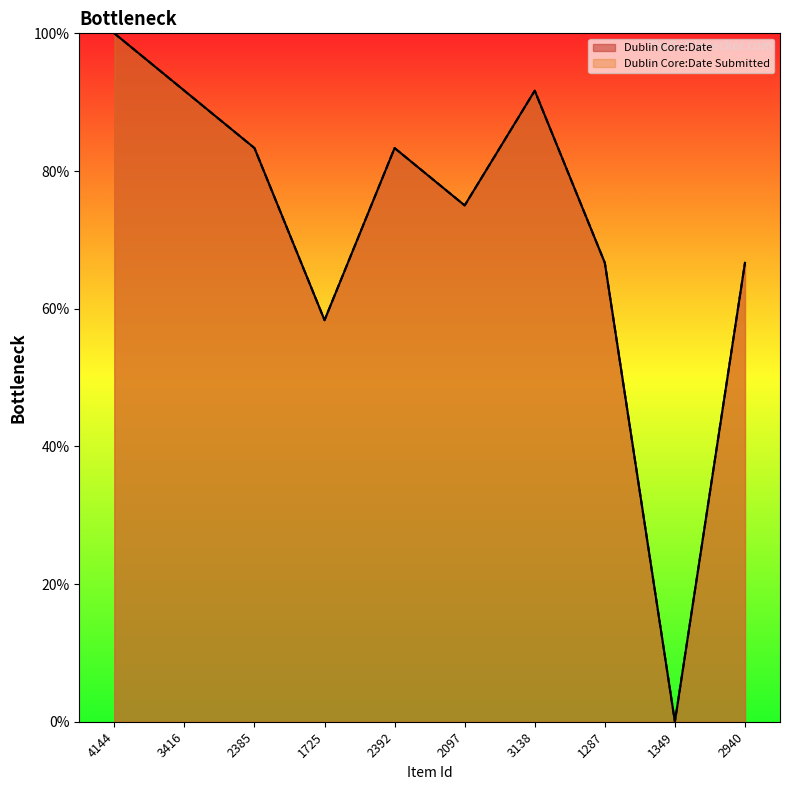

What is the sum of all Dublin Core:Date Submitted values?

716.7